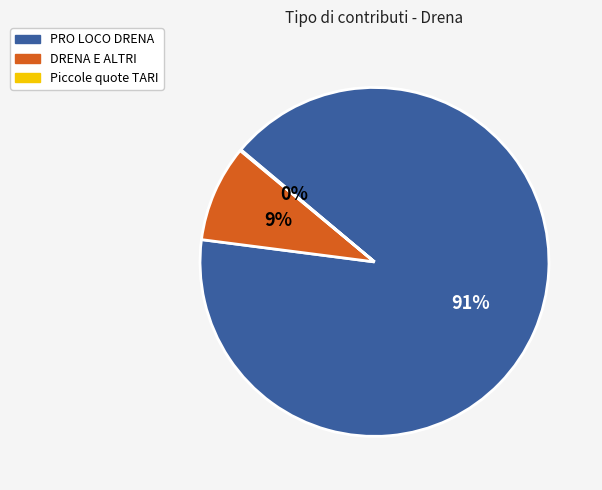

To the nearest percent, what is the difference between the largest and smallest slice percentages?

91%